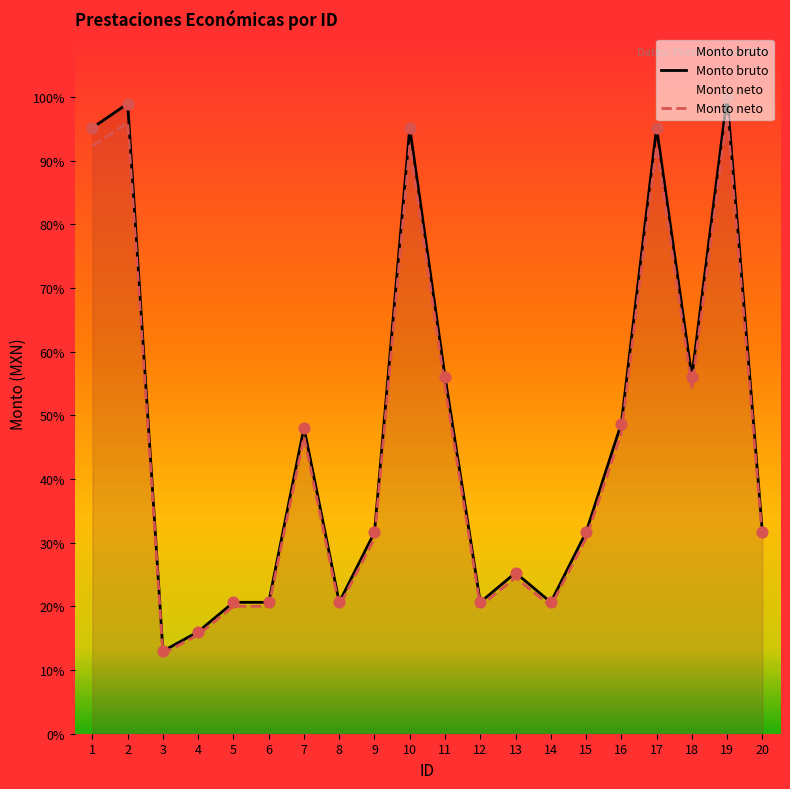

At how many categories does at least one series exceed 201549?

5